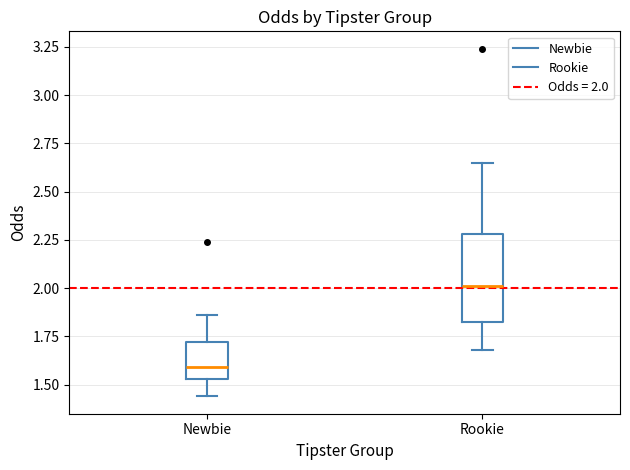

Which box's median line is the lowest?

Newbie